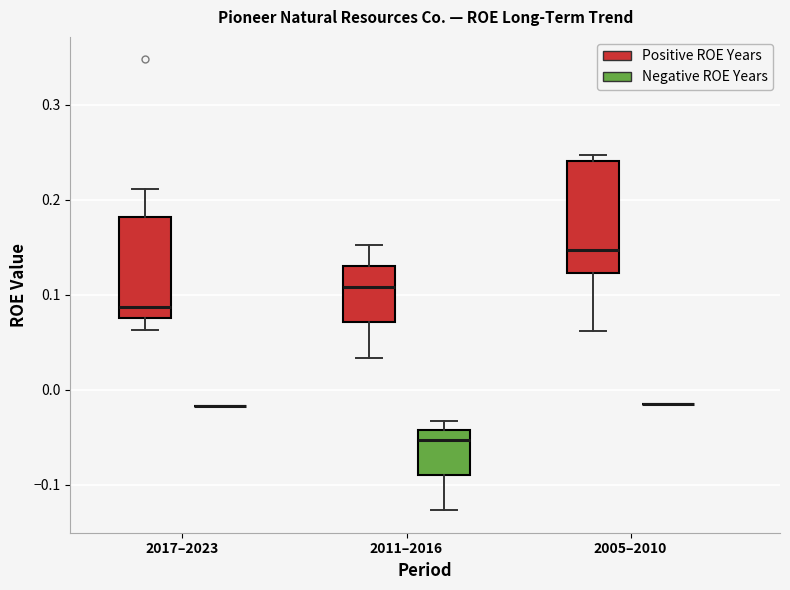

Which box is the tallest, from its lower edge to its upper edge?

2005–2010 (Positive ROE Years)